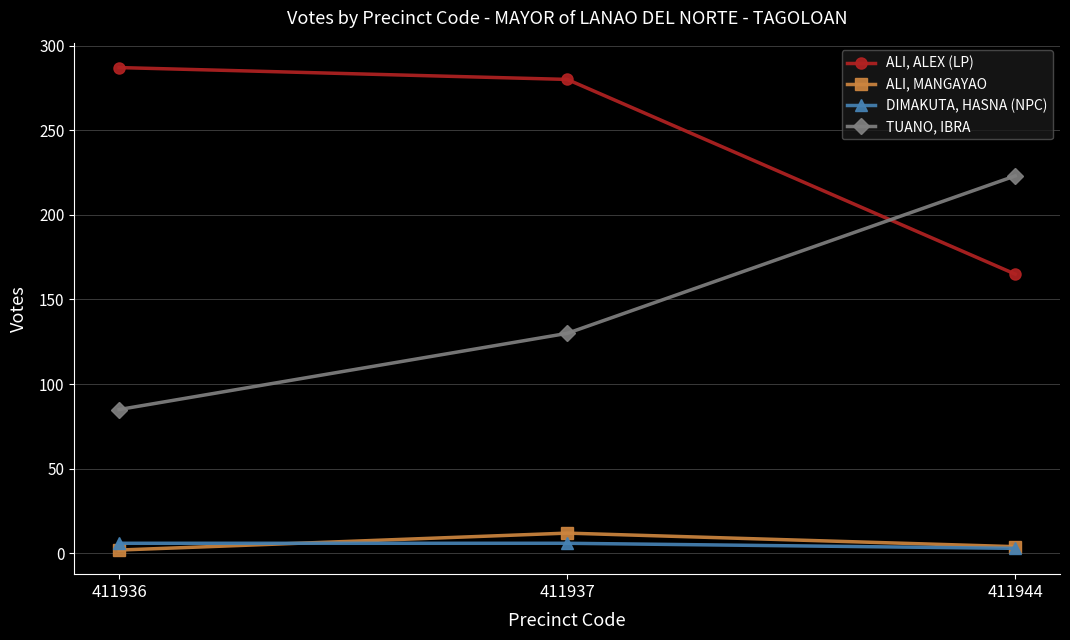

Is it true that TUANO, IBRA equals 42 at 411937?

False